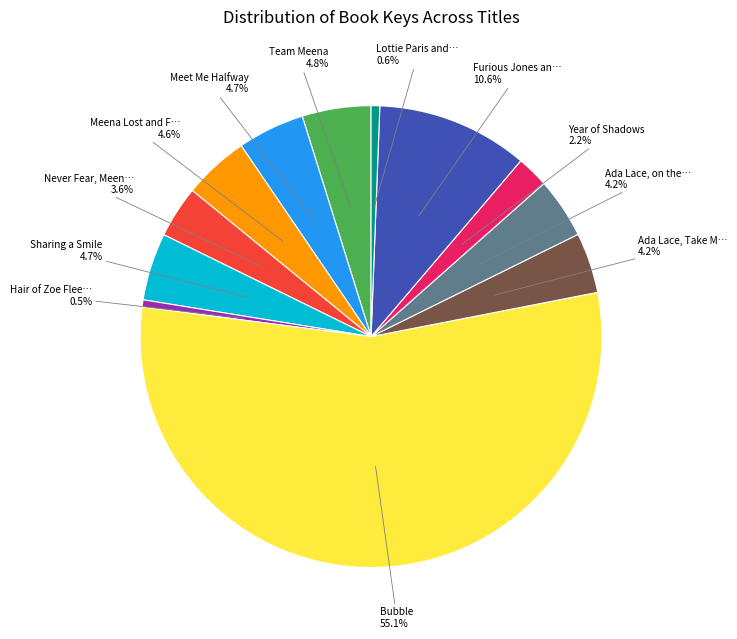

Is there a majority slice in this chart?

Yes